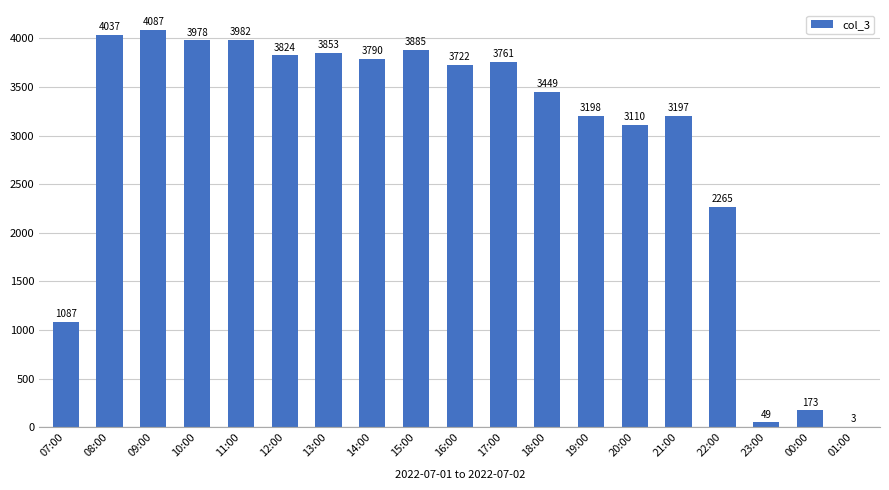

Reading left to right, extract all data points from this chart.

07:00=1087	08:00=4037	09:00=4087	10:00=3978	11:00=3982	12:00=3824	13:00=3853	14:00=3790	15:00=3885	16:00=3722	17:00=3761	18:00=3449	19:00=3198	20:00=3110	21:00=3197	22:00=2265	23:00=49	00:00=173	01:00=3